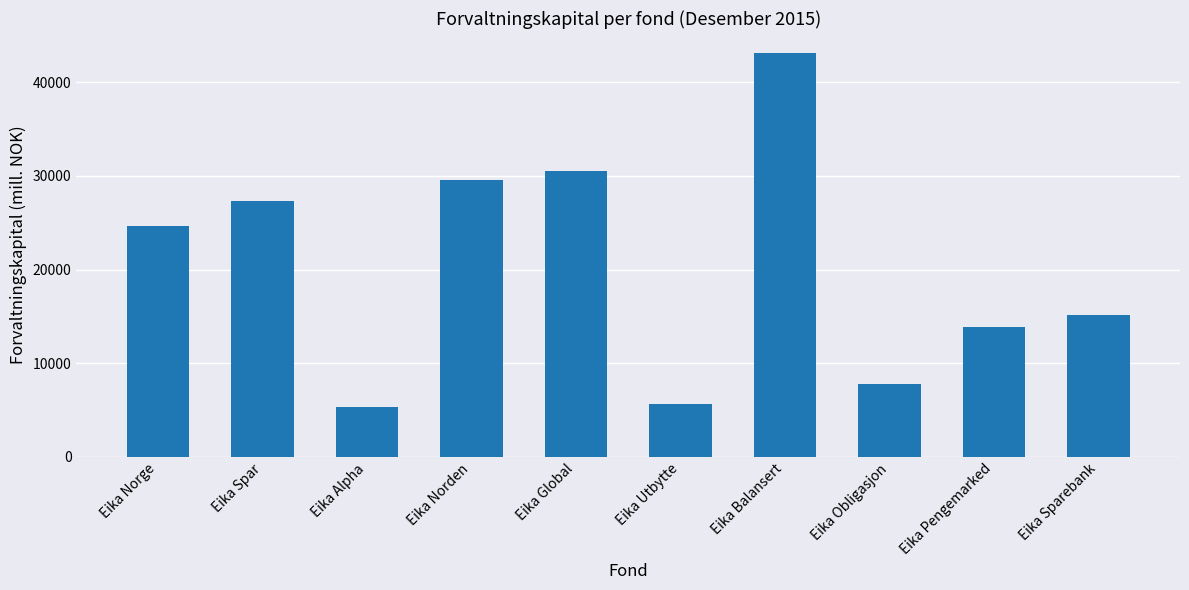

What position from the right is Eika Sparebank?

1